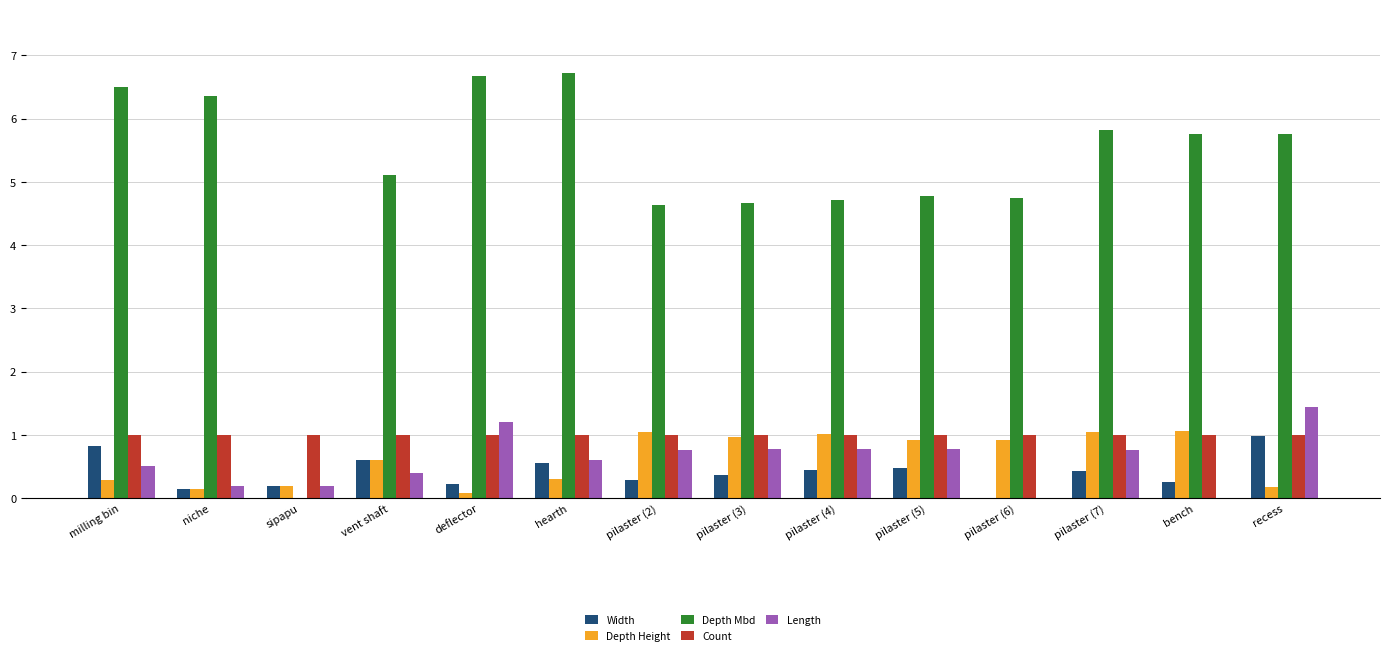

The value of Depth Height at hearth is 0.3. True or false?

True